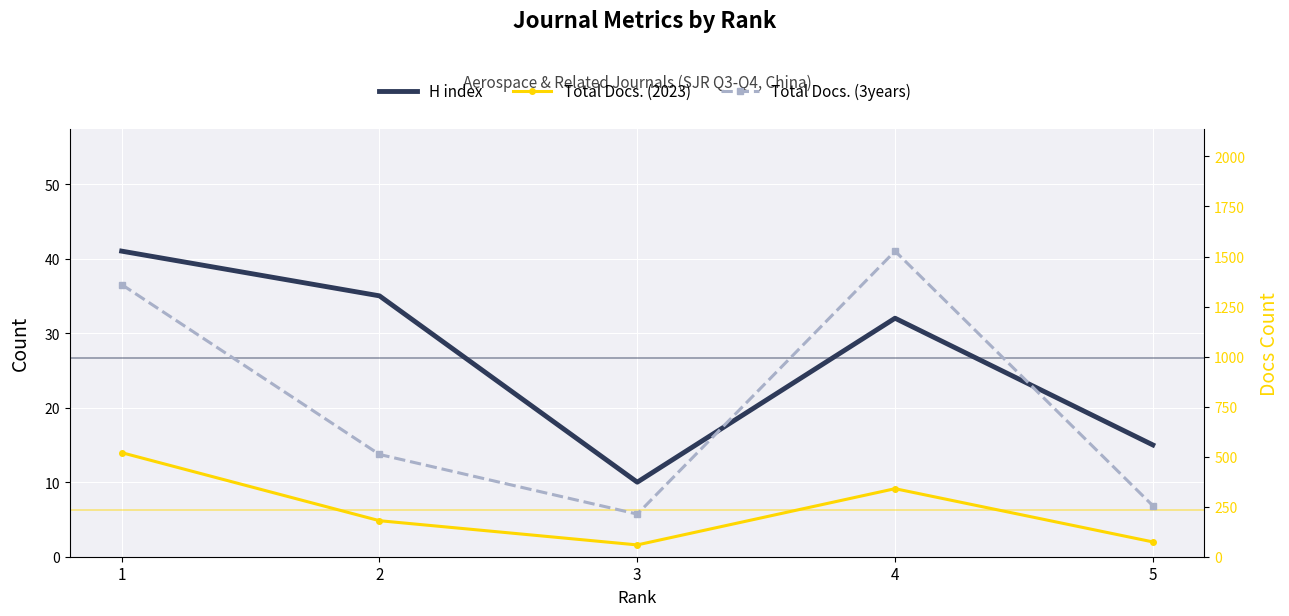

At which category does Total Docs. (2023) reach its first local valley?

3